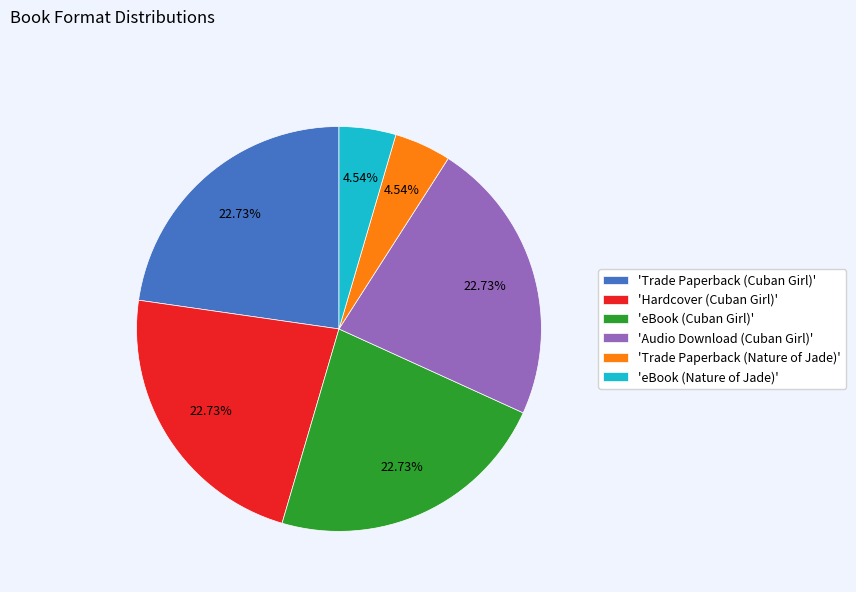

Between 'eBook (Nature of Jade)' and 'Hardcover (Cuban Girl)', which is larger?

'Hardcover (Cuban Girl)'